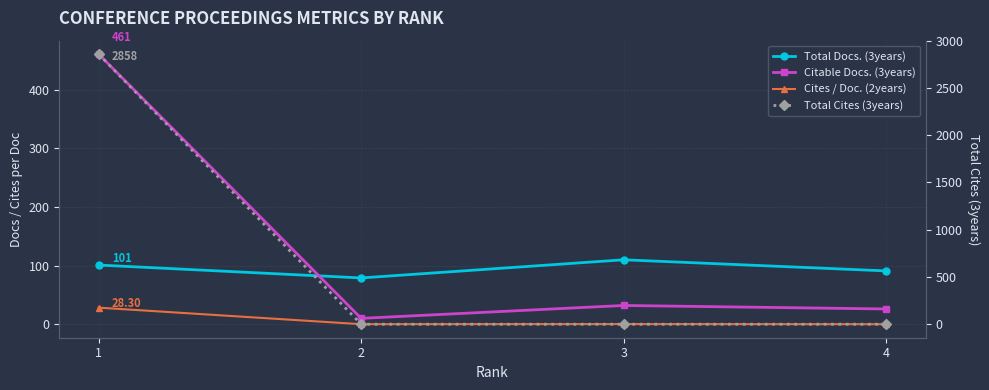

Is the value of Cites / Doc. (2years) at 1 greater than the value of Total Cites (3years) at 4?

Yes